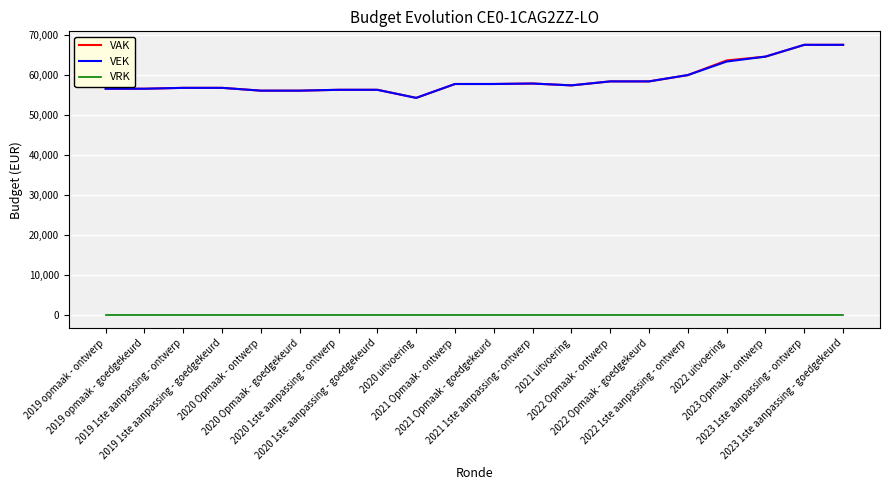

Which series has the widest spread of values?

VEK